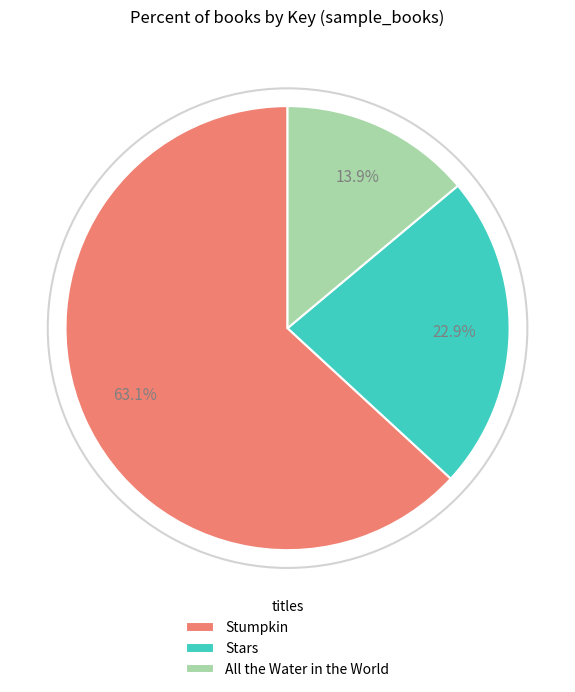

What percentage do Stumpkin and Stars together represent?

86.1%